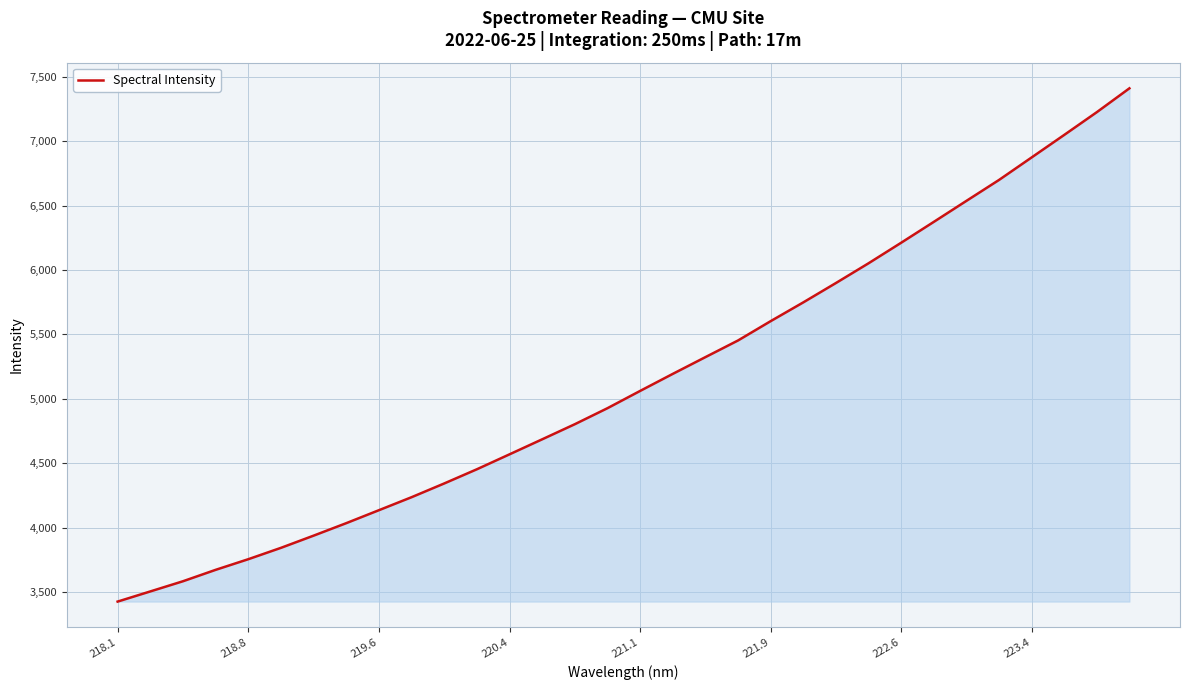

What is the maximum value shown in the chart?

7410.9